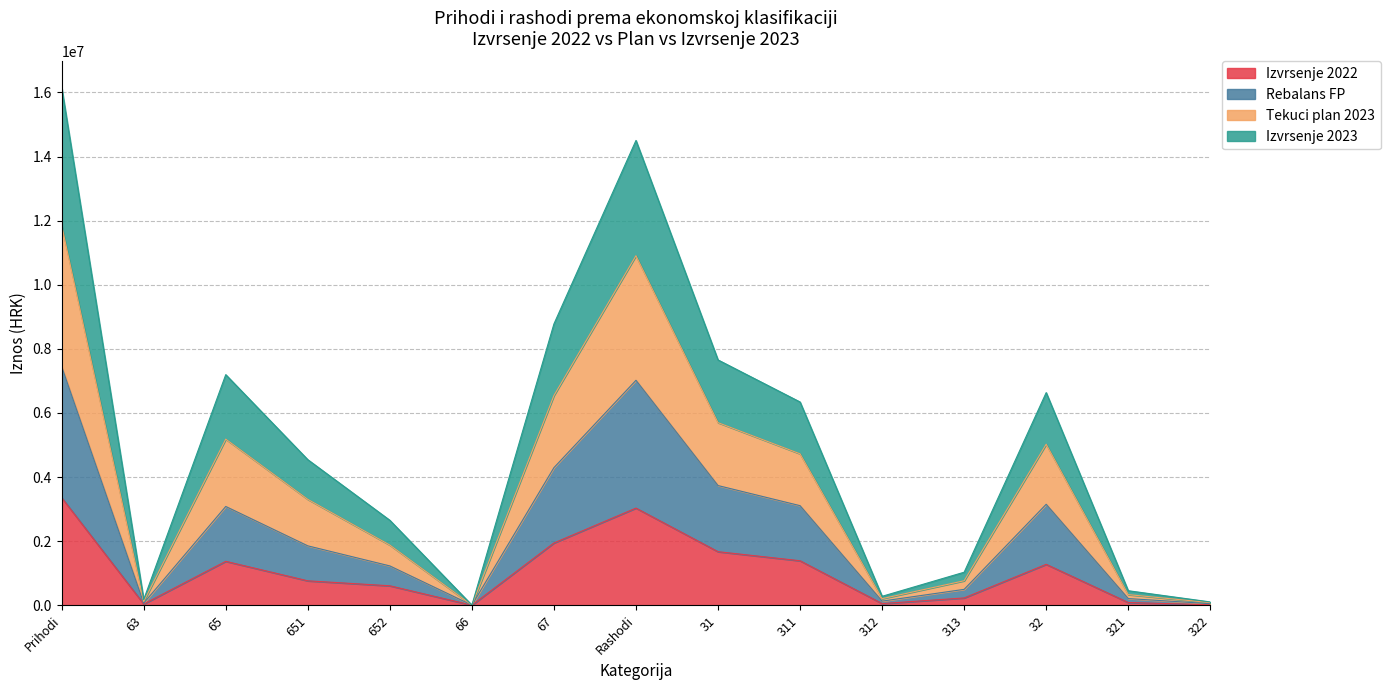

What is the total value across all series at Rashodi?

14503748.1